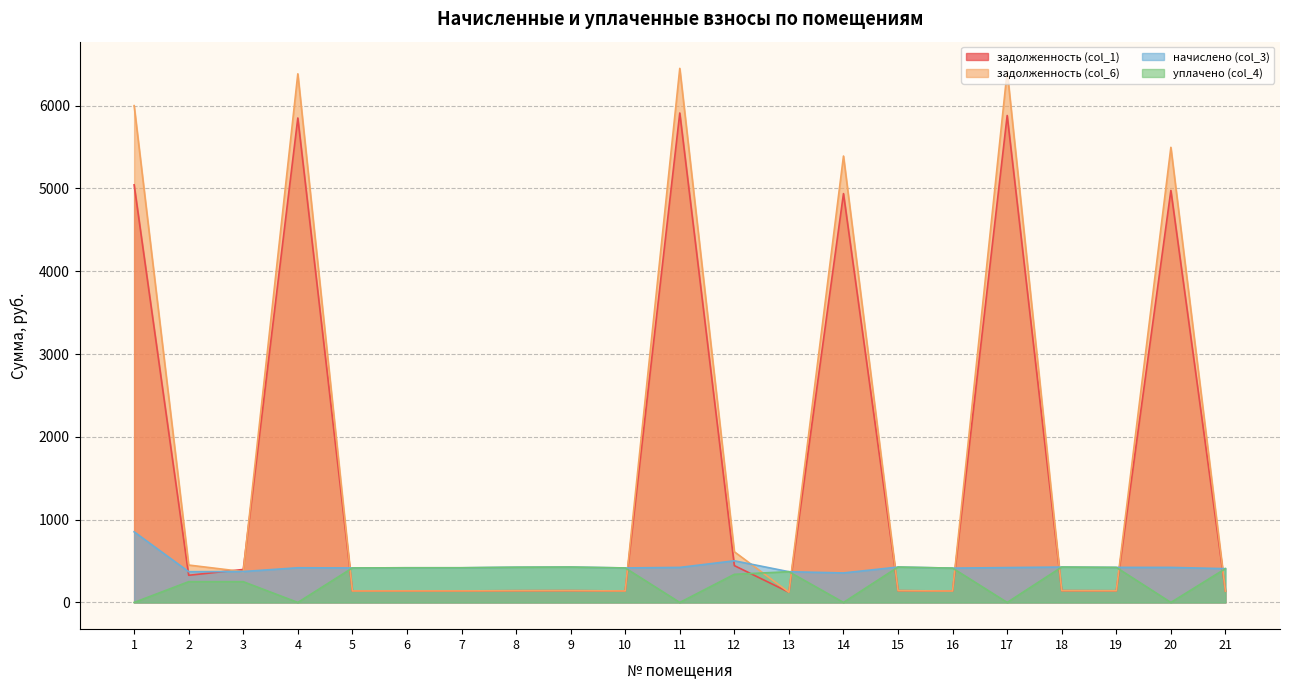

At 12, list the series in order from largest to smallest.

задолженность (col_6), начислено (col_3), задолженность (col_1), уплачено (col_4)